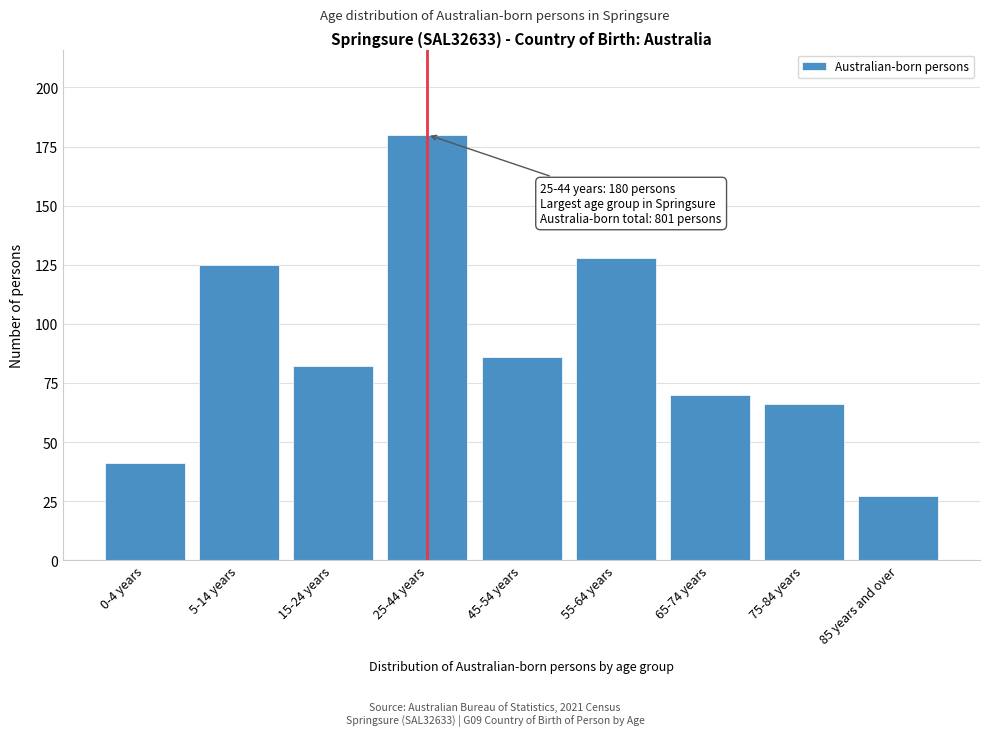

Reading left to right, what are all the values shown in this chart?

0-4 years=41	5-14 years=125	15-24 years=82	25-44 years=180	45-54 years=86	55-64 years=128	65-74 years=70	75-84 years=66	85 years and over=27